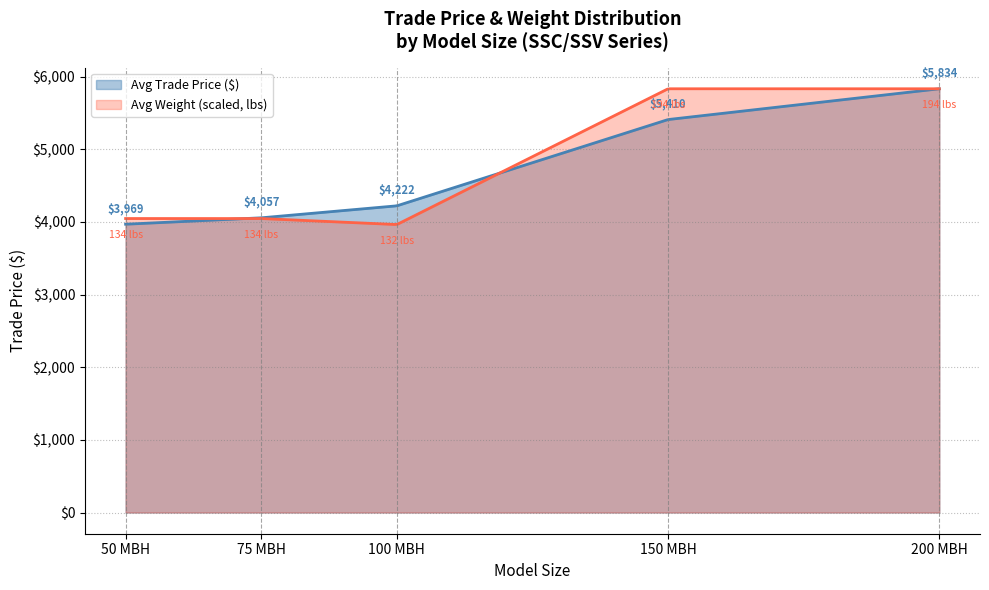

What is the greatest value displayed?

5833.6